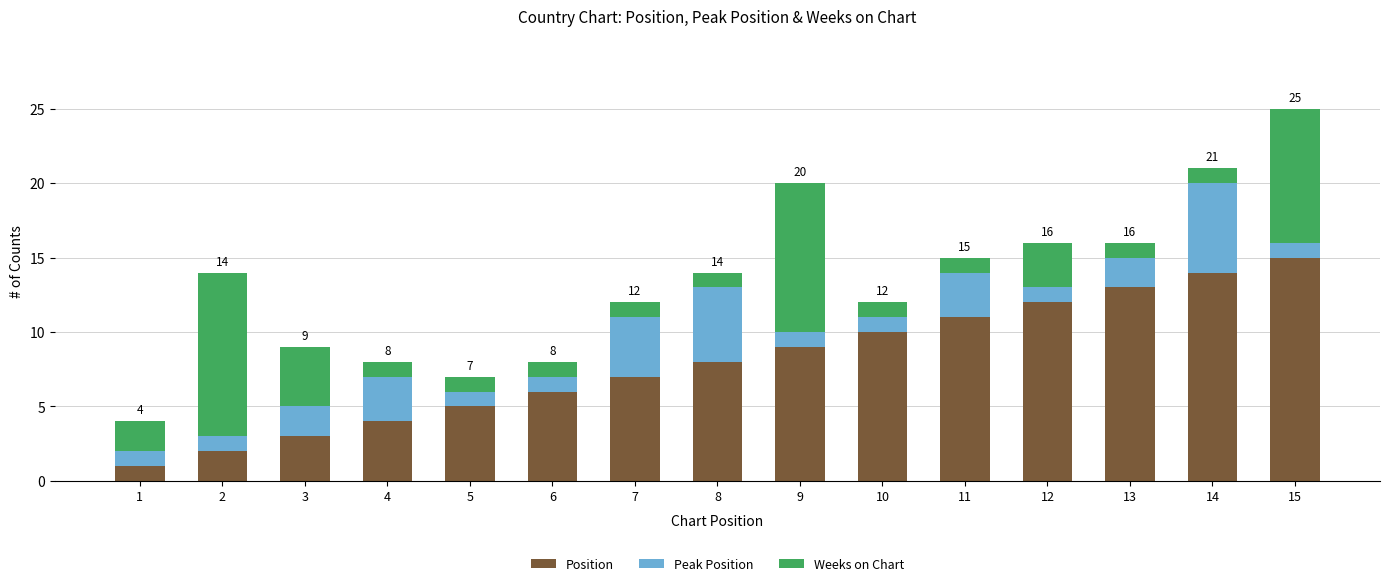

What is the average value of the Position series?

8